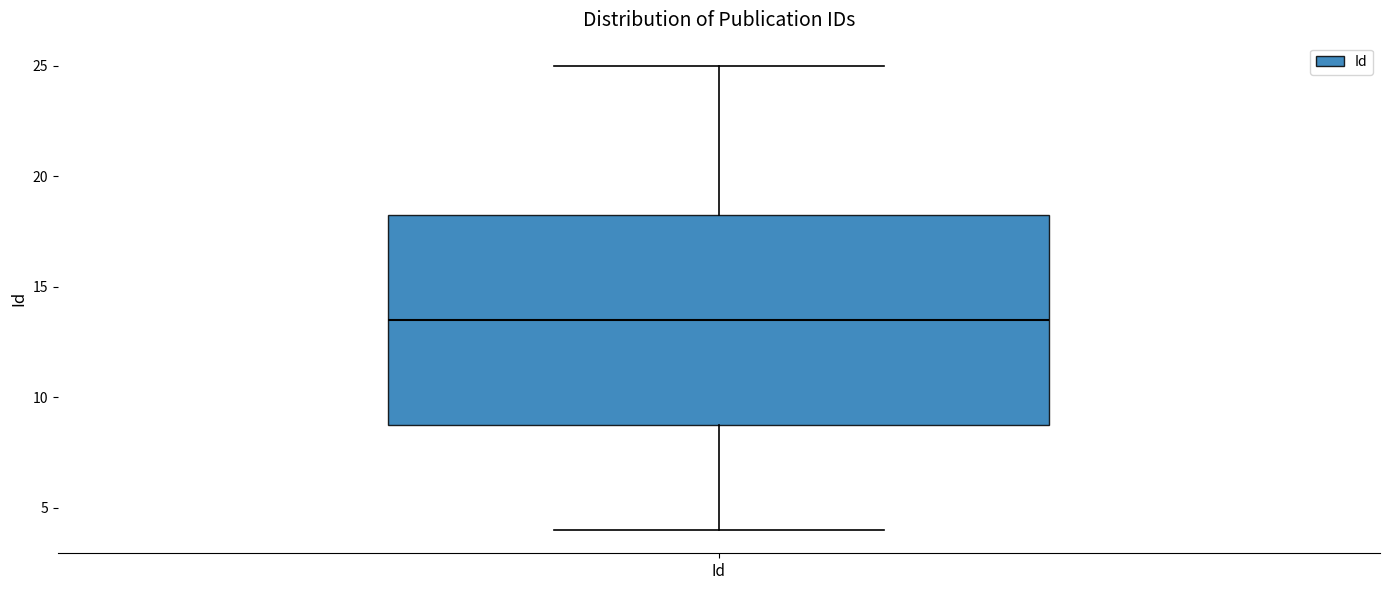

Read this box plot against the y-axis: the position of the median line, the range covered by the box, and the ends of both whiskers. The values are not printed on the chart, so give them approximately, as read against the axis.

median 13.5, box 9.0 to 18.5, whiskers 4.0 to 25.0